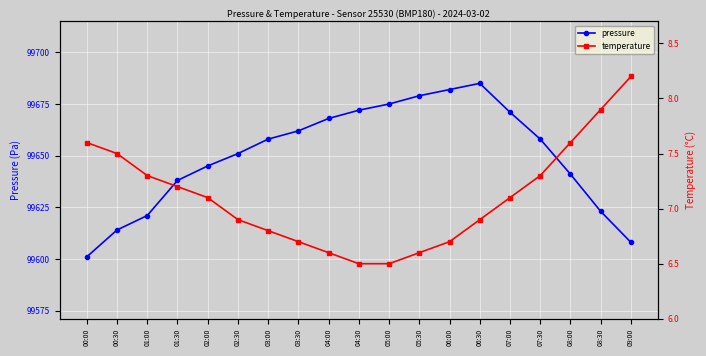

True or false: pressure and temperature intersect in this chart.

False